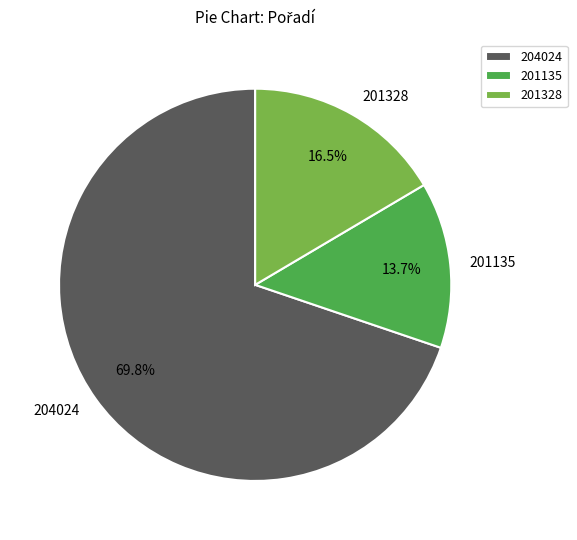

To the nearest percent, what percentage of the pie is 204024?

70%